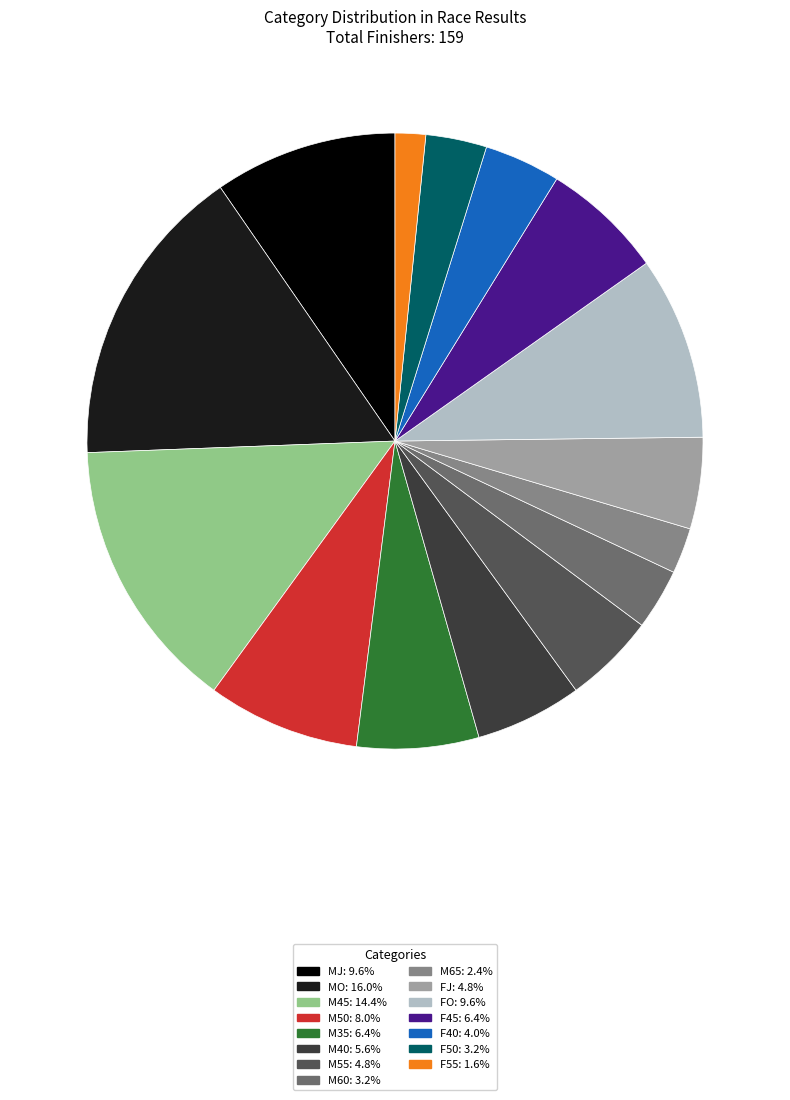

Does M45 represent more than half of the total?

No